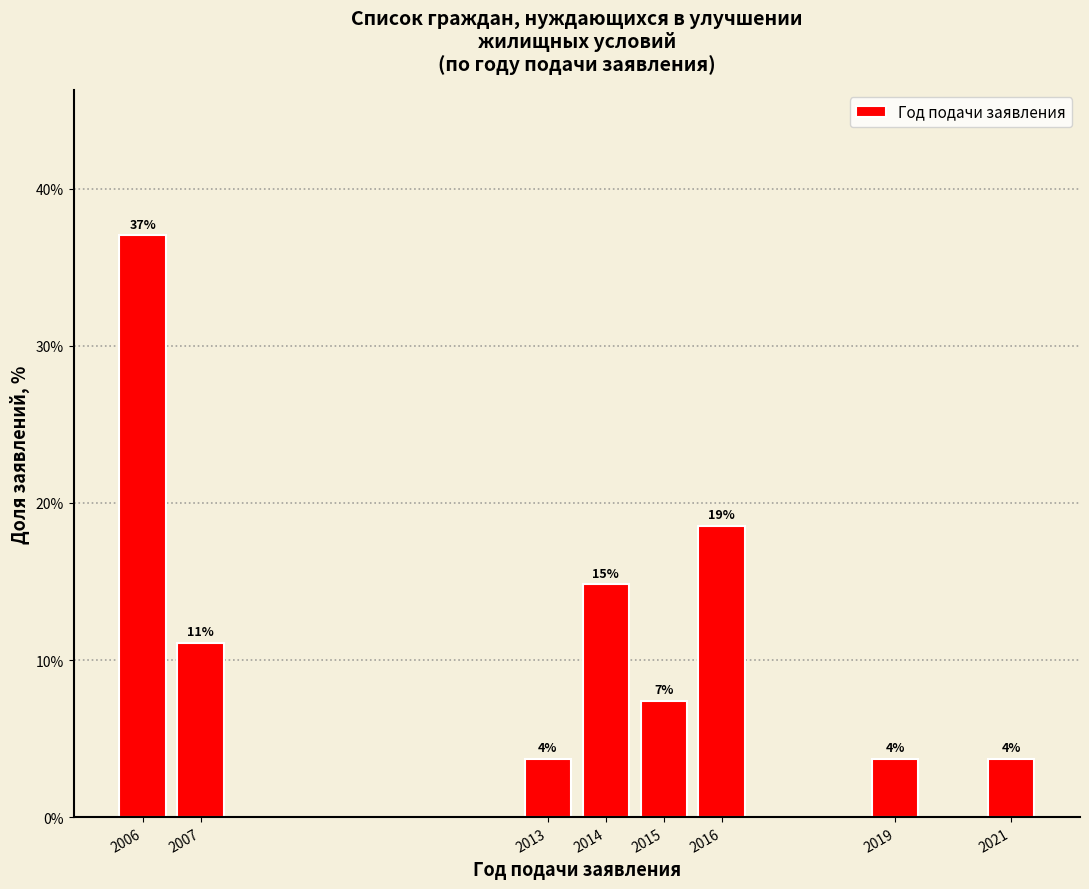

Are the bars horizontal?

No